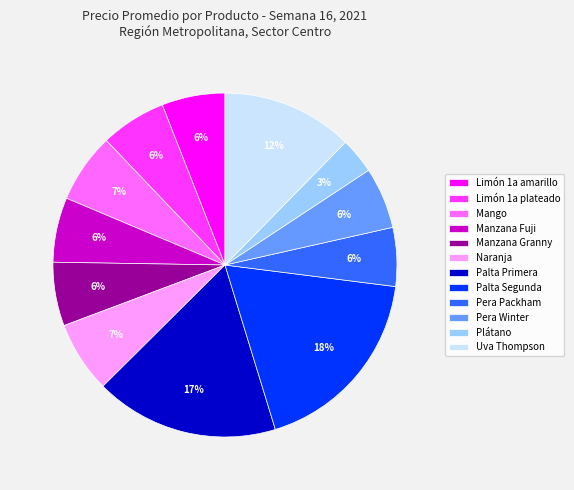

Does Manzana Fuji account for over 50% of the chart?

No